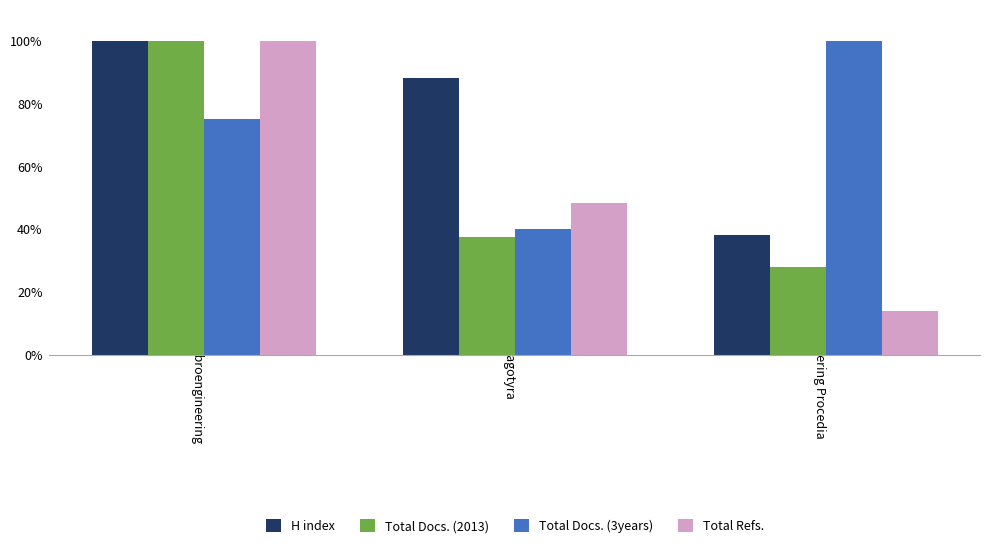

What is the label of the 3rd bar from the left?

Vibroengineering Procedia